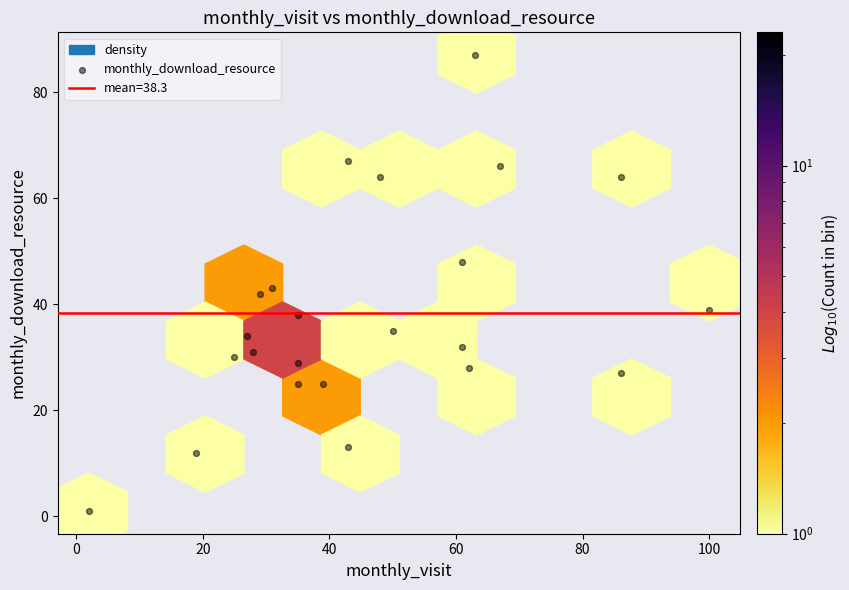

What is the range of Y values (max minus min)?

86